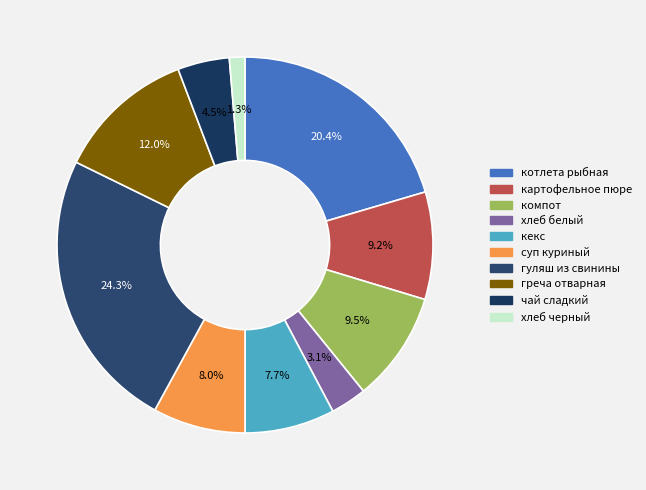

True or false: компот accounts for 1% of the total.

False